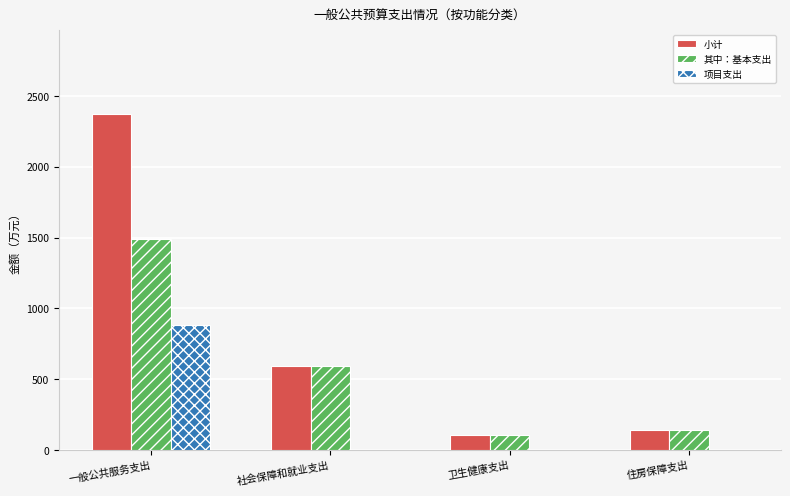

Which series has the largest total across all categories?

小计